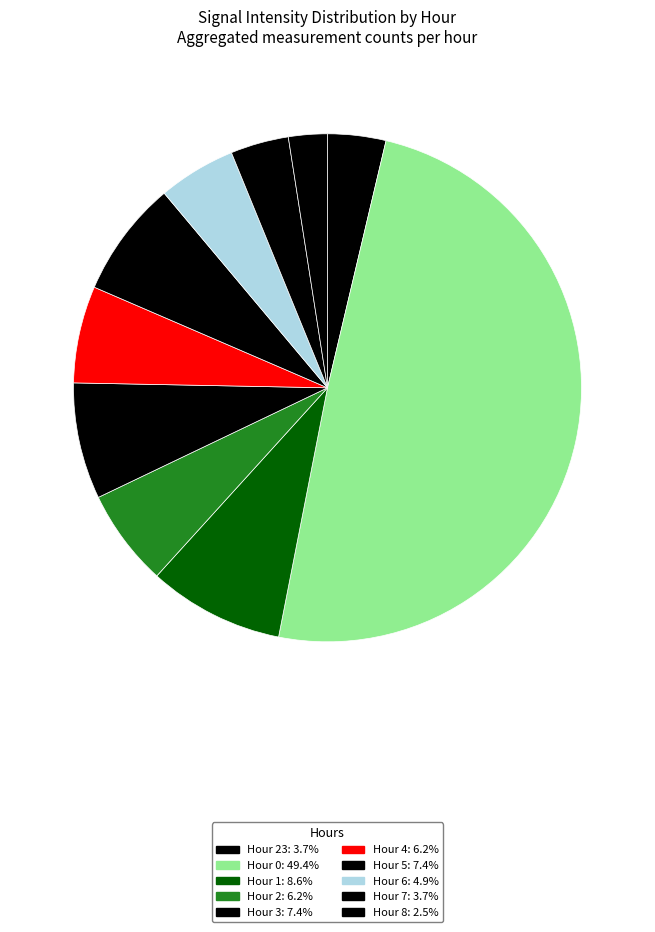

How many slices are in this pie chart?

10